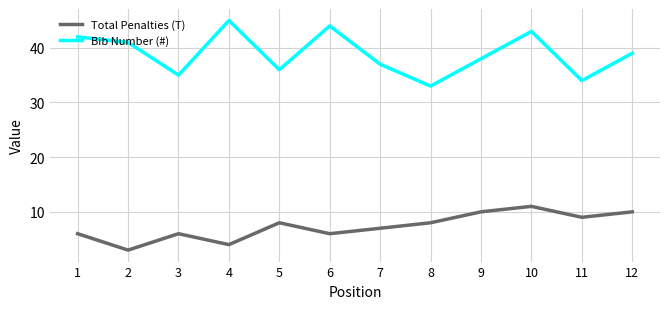

Reading right to left, transcribe all the data shown in this chart.

Total Penalties (T): 12=10	11=9	10=11	9=10	8=8	7=7	6=6	5=8	4=4	3=6	2=3	1=6
Bib Number (#): 12=39	11=34	10=43	9=38	8=33	7=37	6=44	5=36	4=45	3=35	2=41	1=42